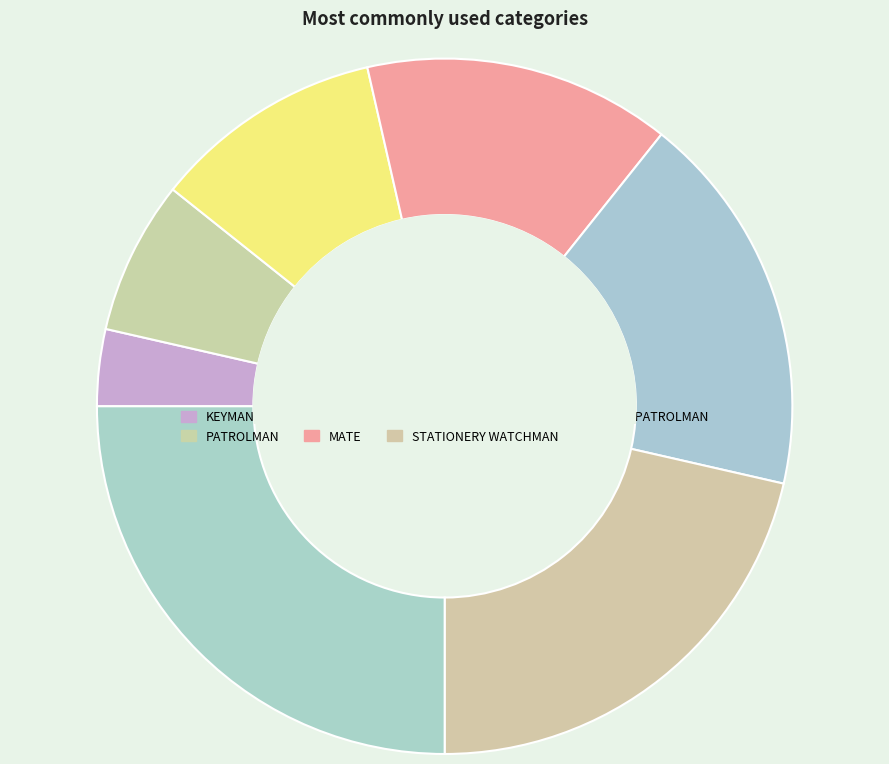

How many segments does this pie chart have?

7